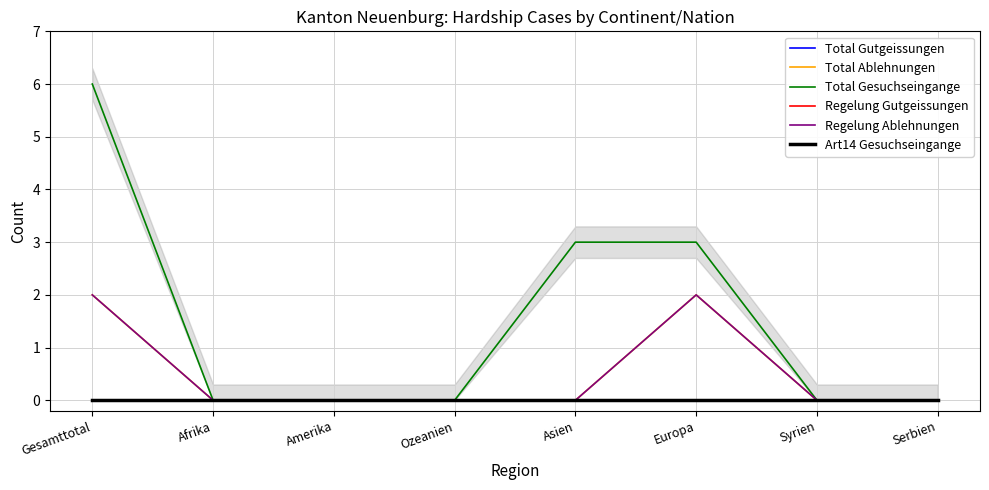

At which label does Total Gutgeissungen reach its peak?

Gesamttotal